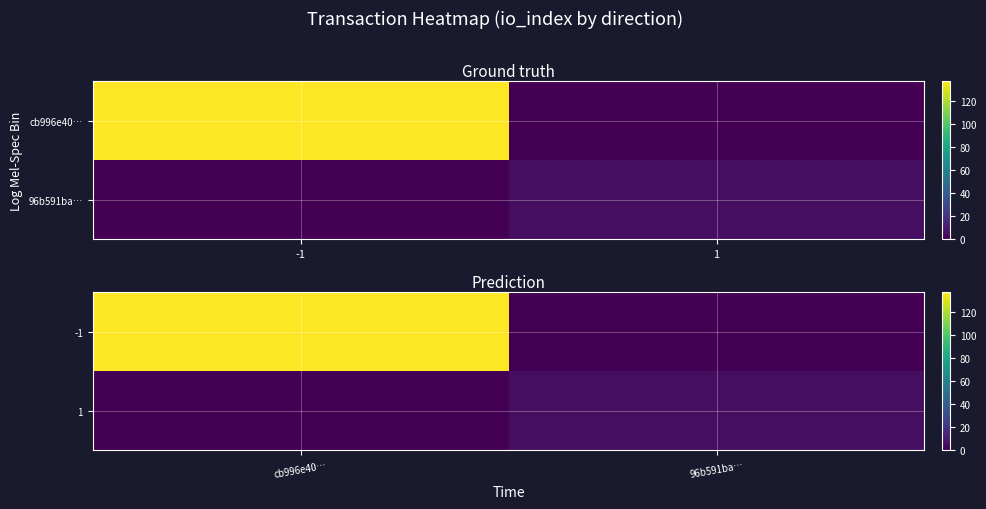

Count the 1 values in the range 0 to 5.

2